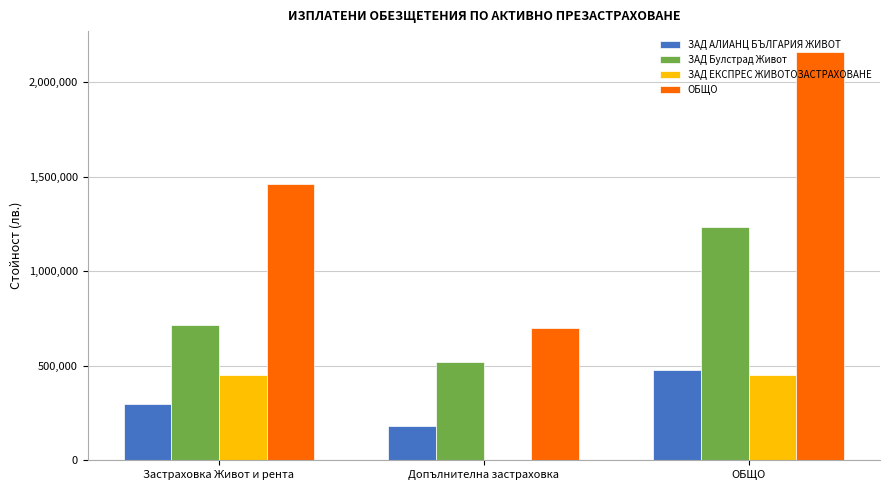

At which label does ЗАД Булстрад Живот first exceed 716350?

Застраховка Живот и рента